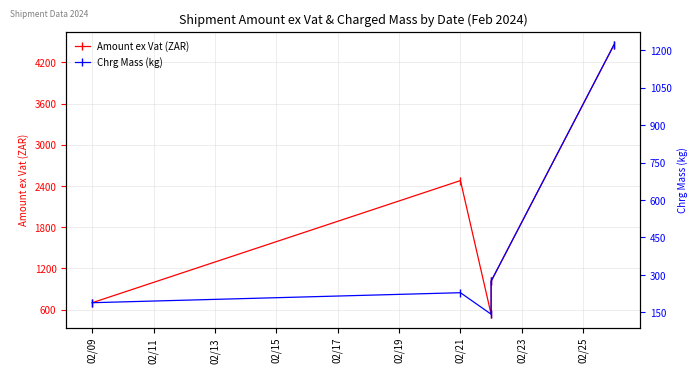

Rank the series by their maximum value, from highest to lowest.

Amount ex Vat (ZAR), Chrg Mass (kg)